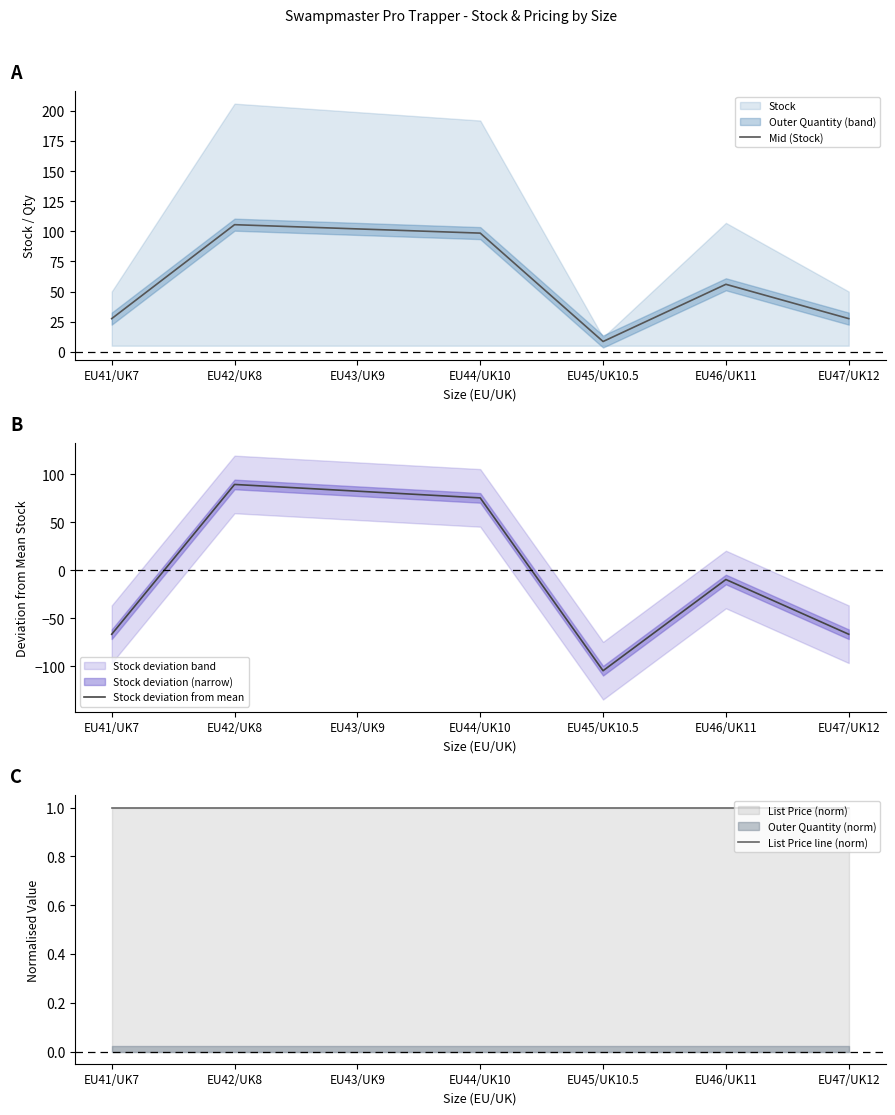

What is the label of the 7th point from the left?

EU47/UK12